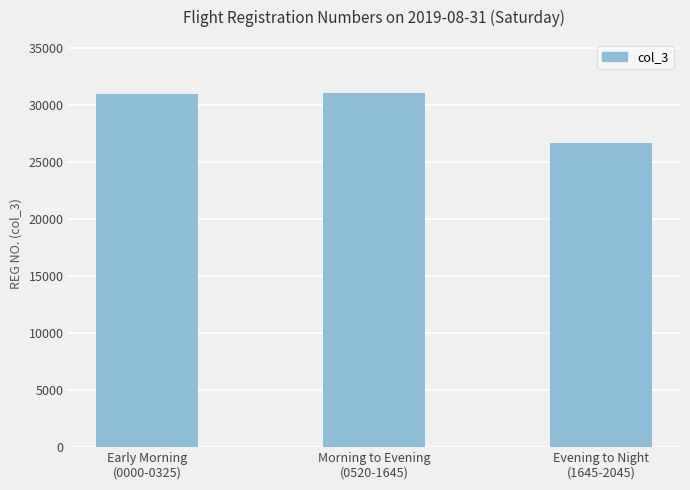

What is the difference between the second highest and minimum values?

4347